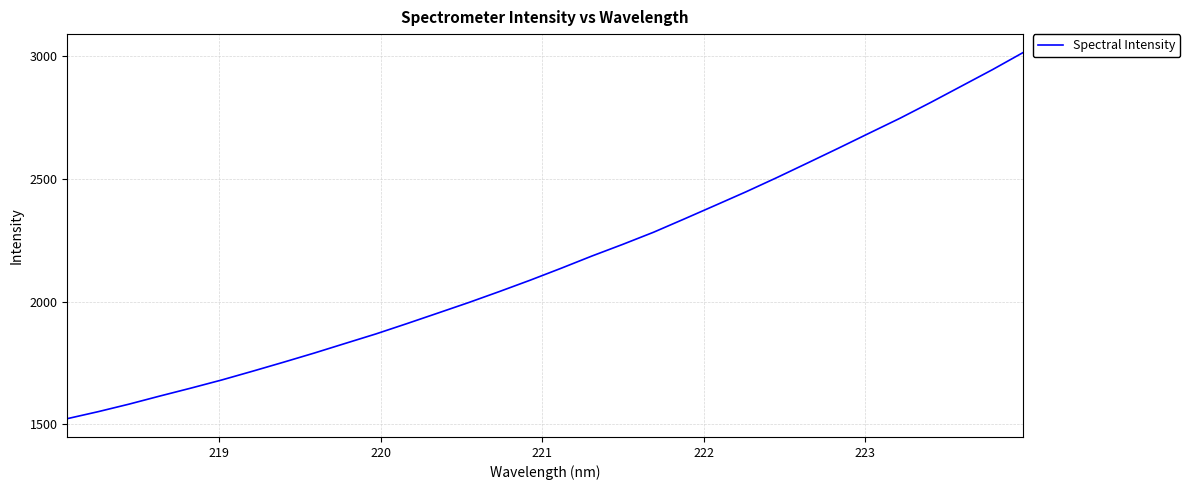

What is the difference between the maximum and minimum values?

1492.5